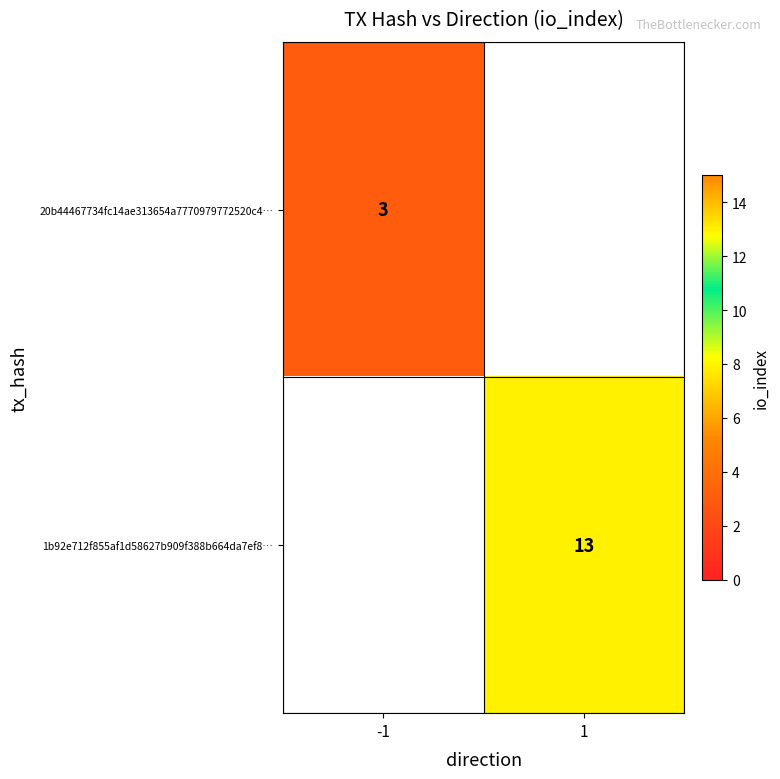

True or false: 20b44467734fc14ae313654a7770979772520c4… has a value of 5 at -1.

False